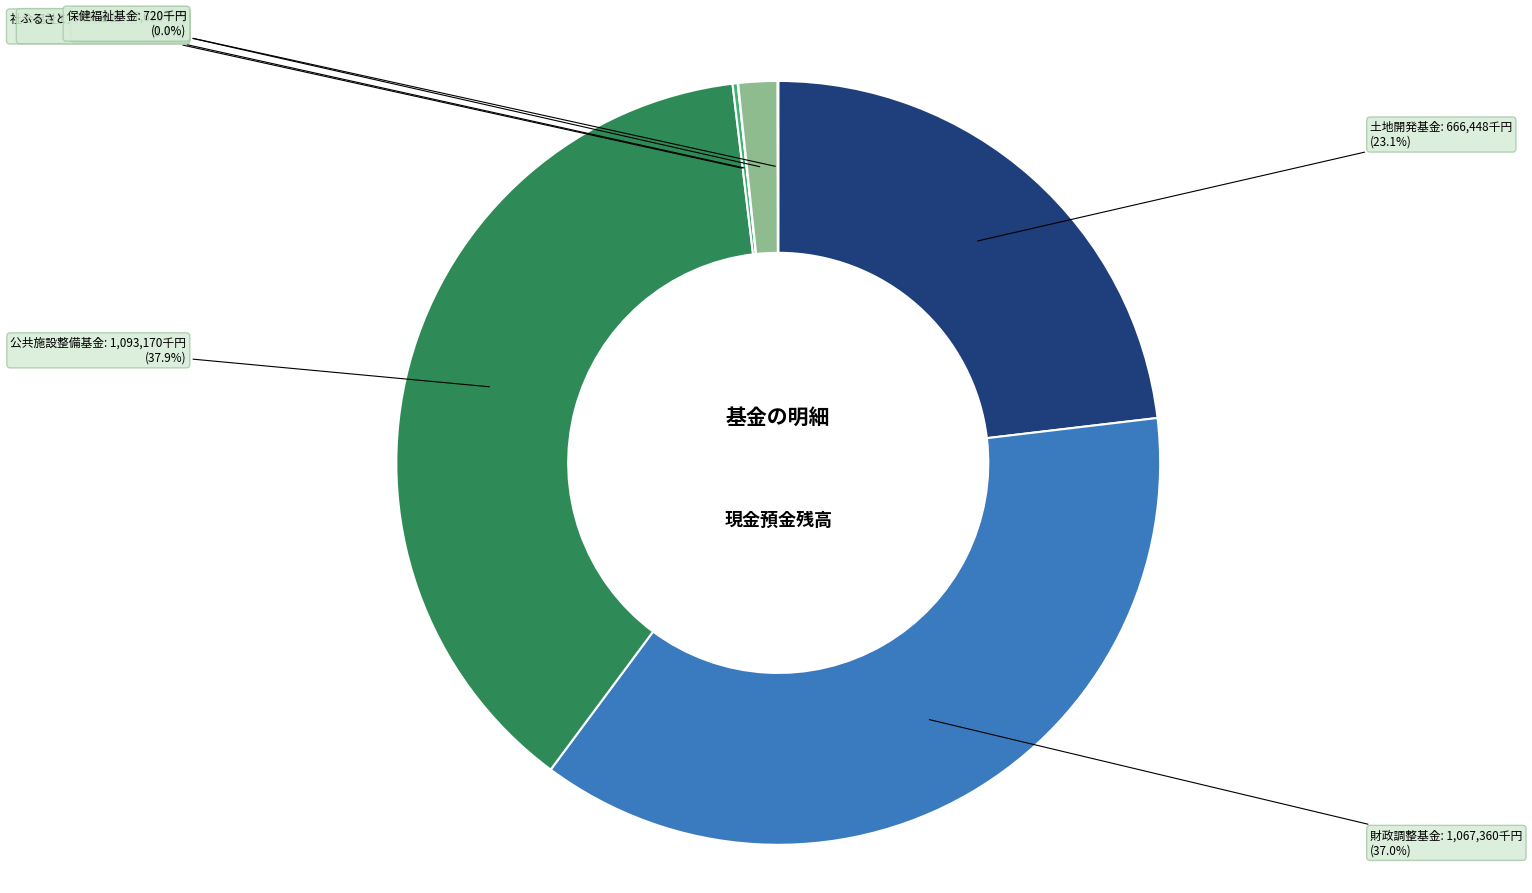

Which slice is the largest?

公共施設整備基金